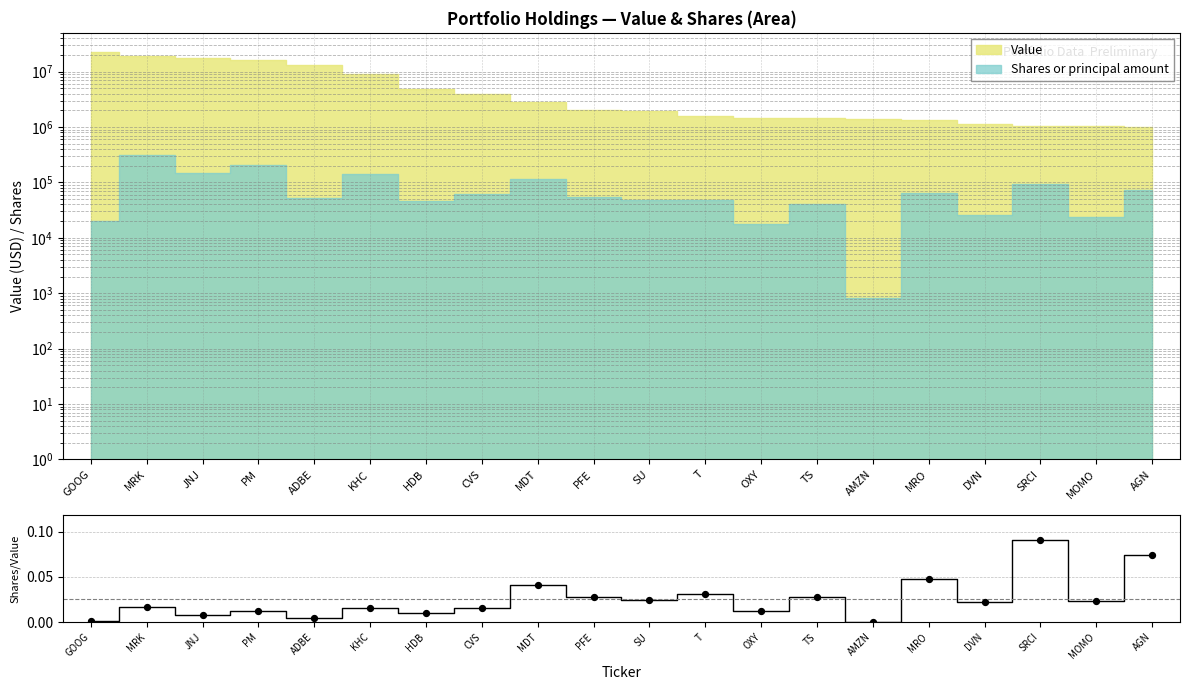

Between PM and SU, which is larger?

SU